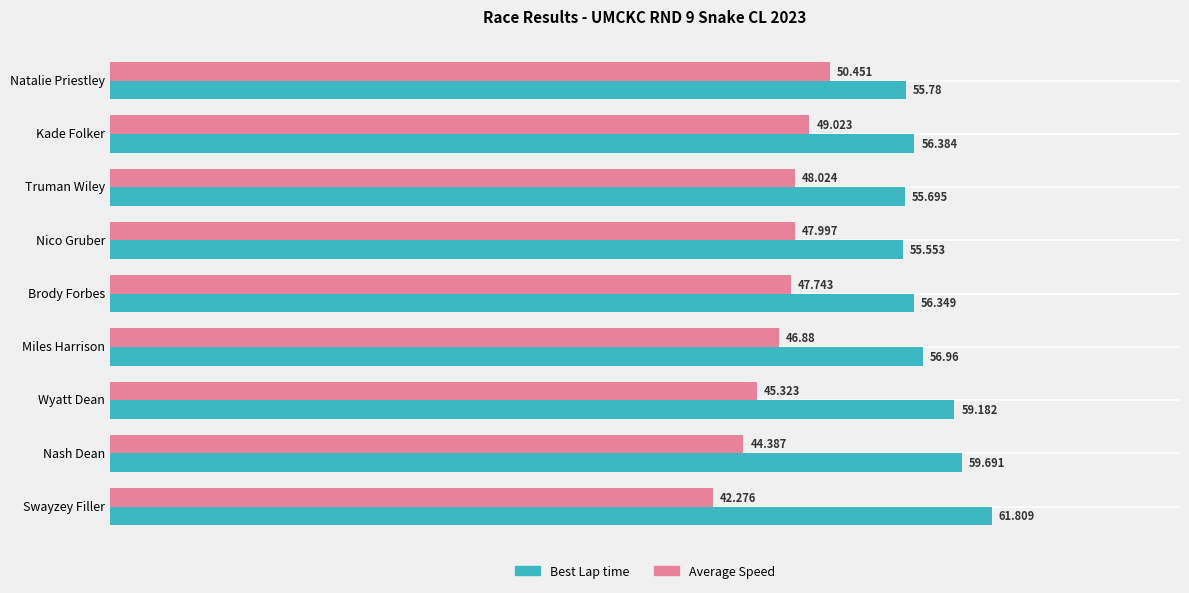

Which series has the largest range (max minus min)?

Average Speed